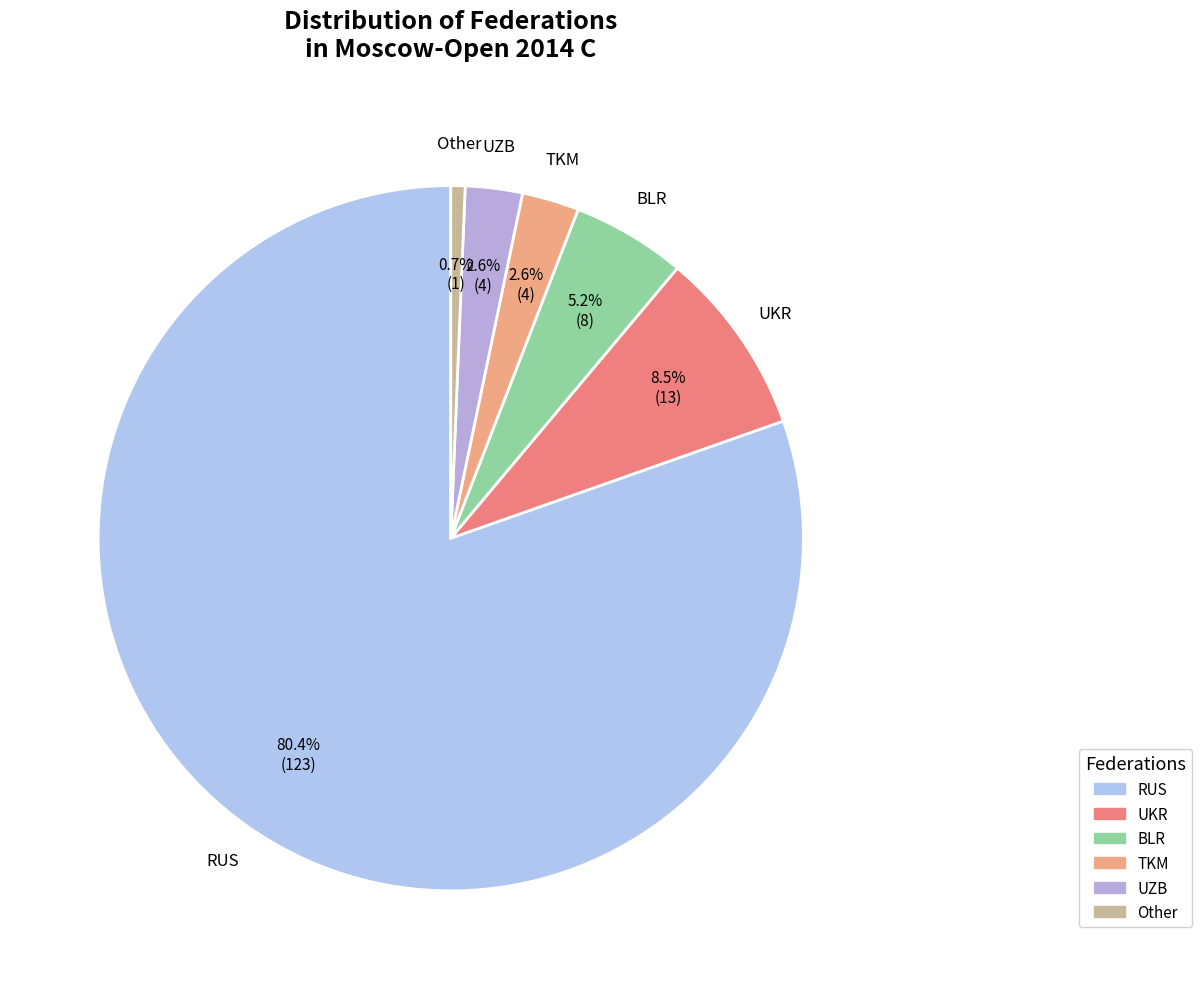

Do UZB and BLR together represent more than half of the pie?

No